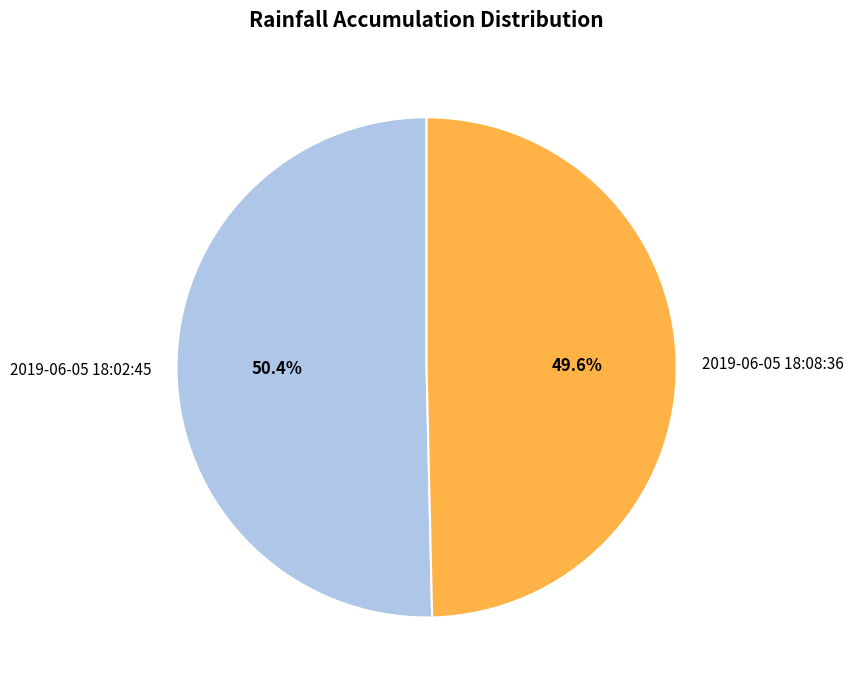

What is the smallest slice in the pie chart?

2019-06-05 18:08:36